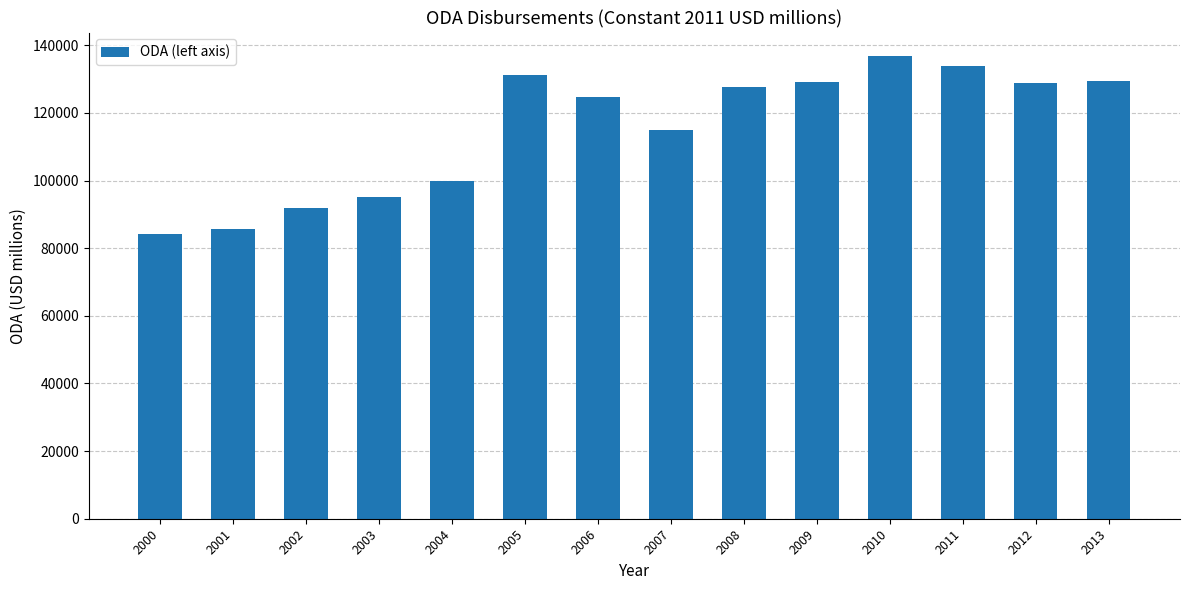

Does the chart contain any negative values?

No